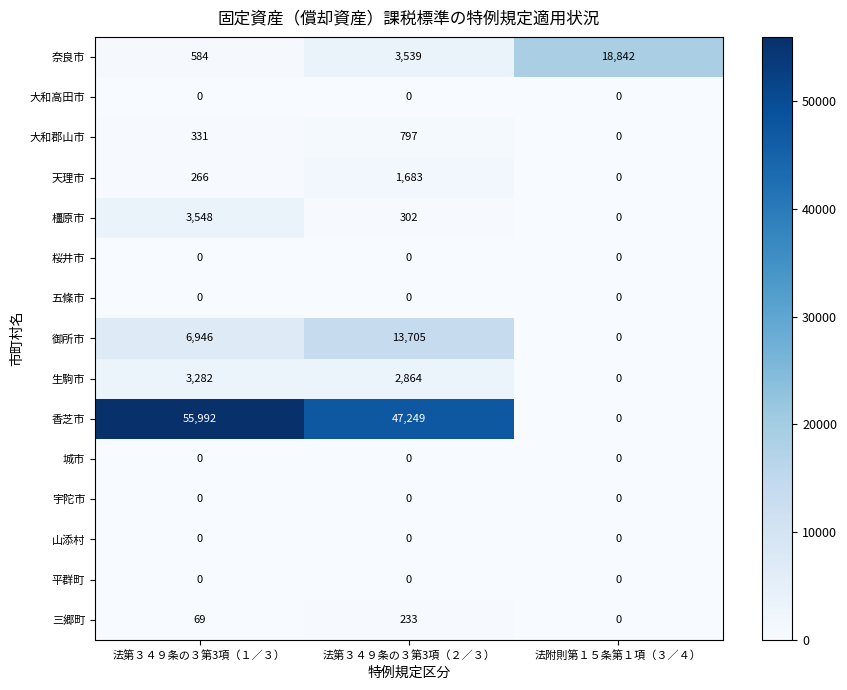

The 香芝市 series shows 0 at 法附則第１５条第１項（３／４）. True or false?

True